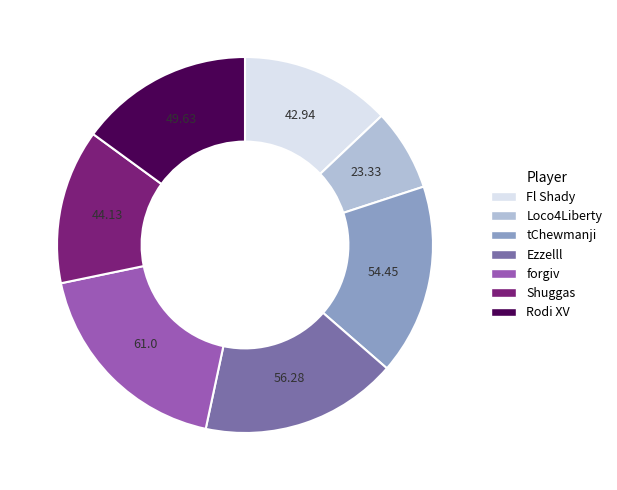

Combined, do Ezzelll and tChewmanji account for over 50%?

No